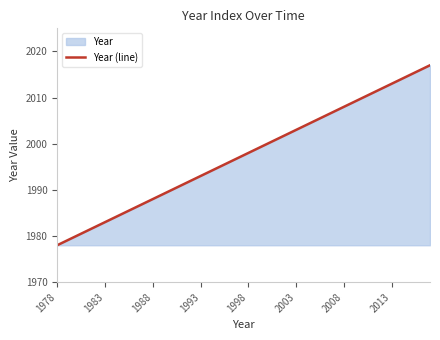

True or false: the data has more than 0 interior local peaks.

False